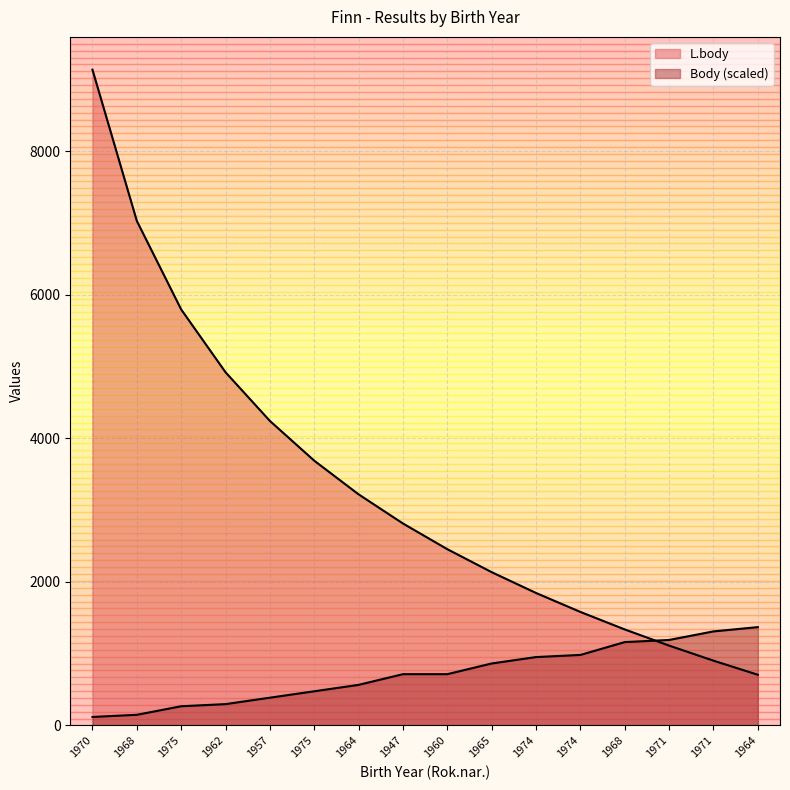

Rank the series by their average value, from lowest to highest.

Body, L.body